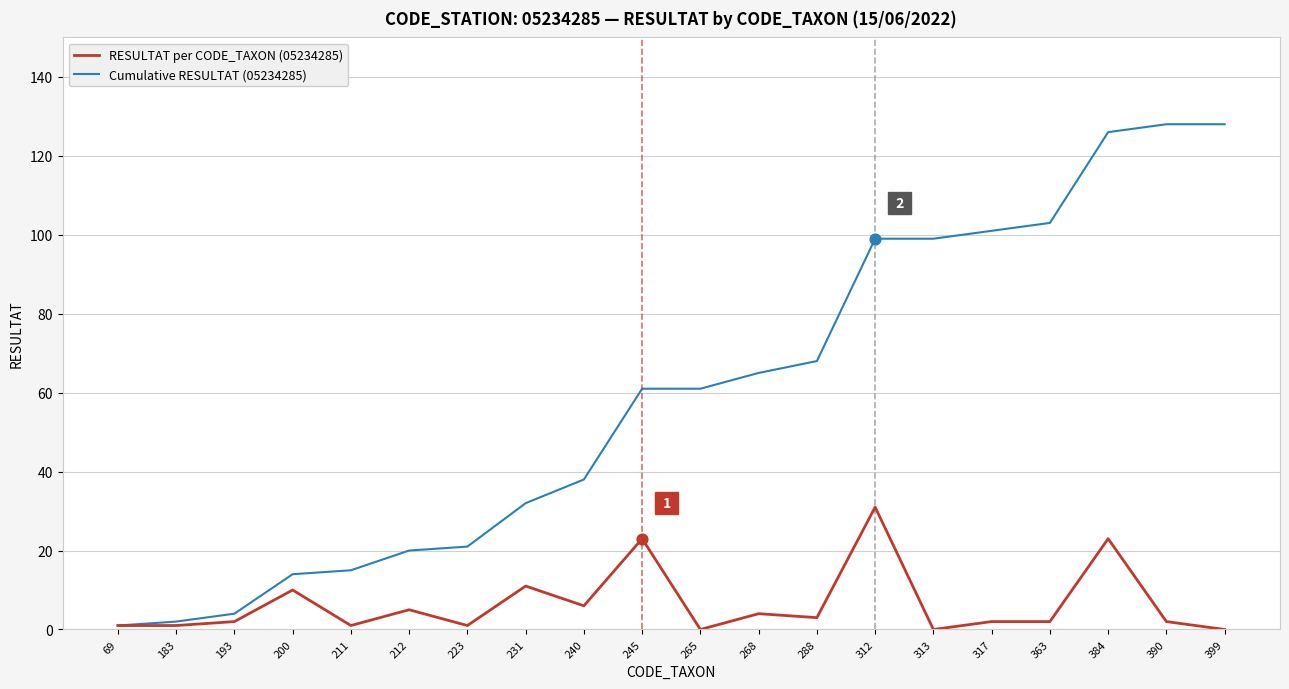

Is the value of Cumulative RESULTAT (05234285) at 399 greater than the value of RESULTAT per CODE_TAXON (05234285) at 193?

Yes